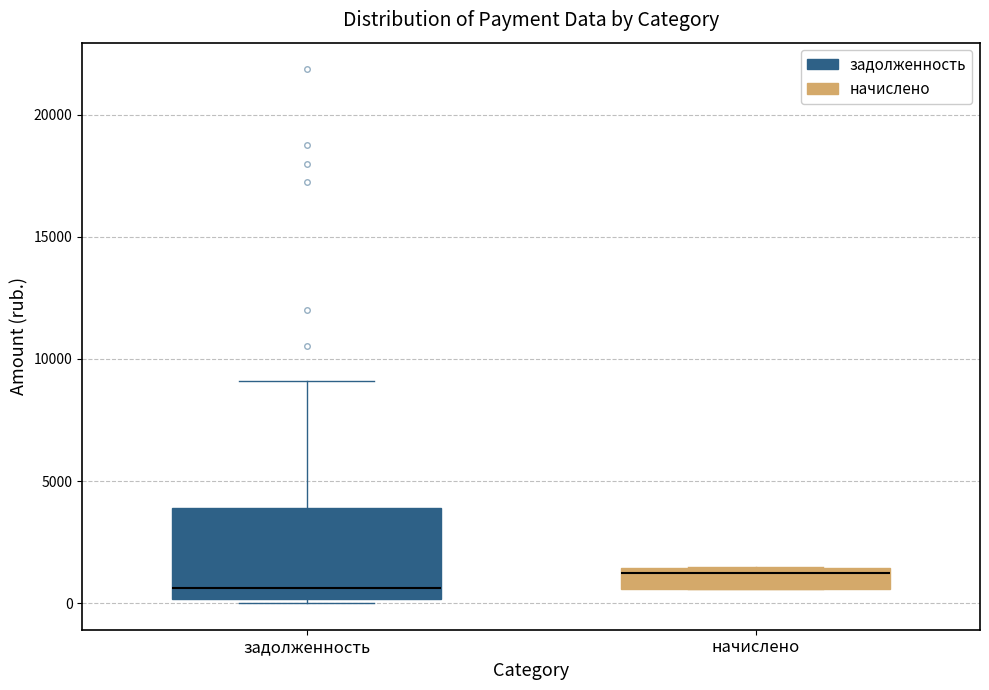

Which box is the tallest, from its lower edge to its upper edge?

задолженность